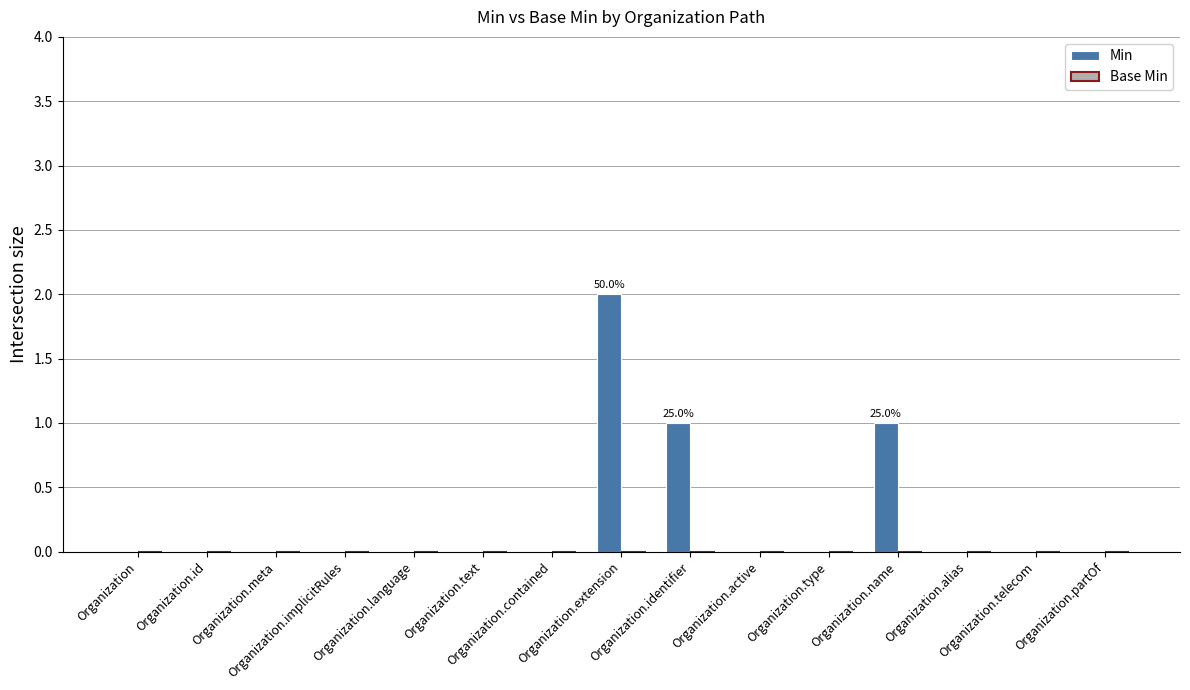

How many categories are shown in the chart?

15